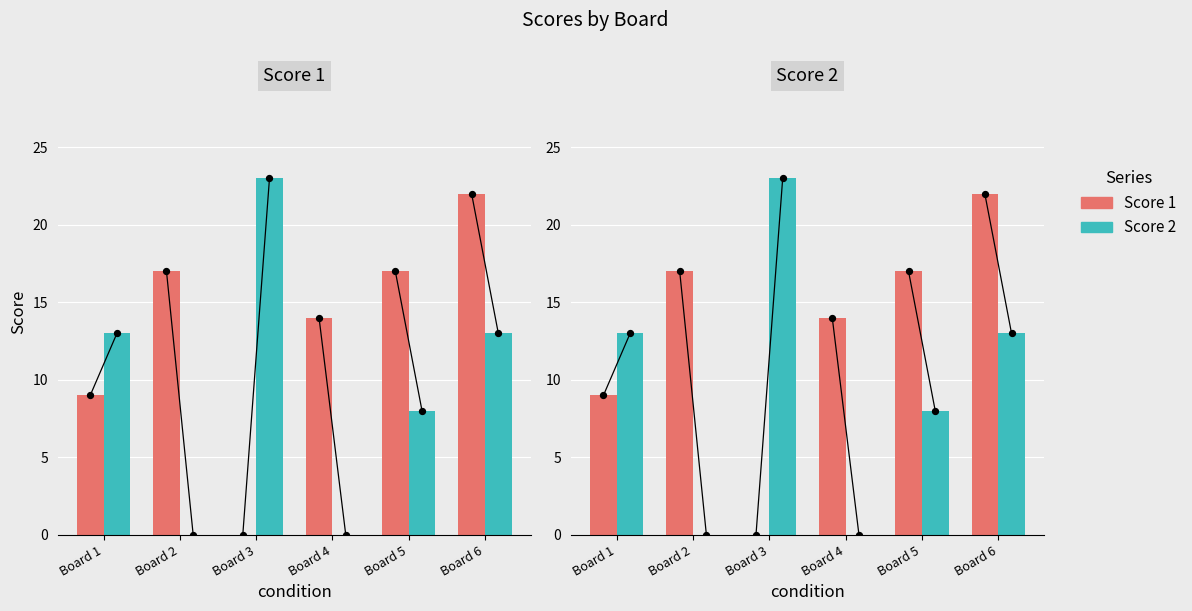

What are all the series names shown in the legend?

Score 1, Score 2